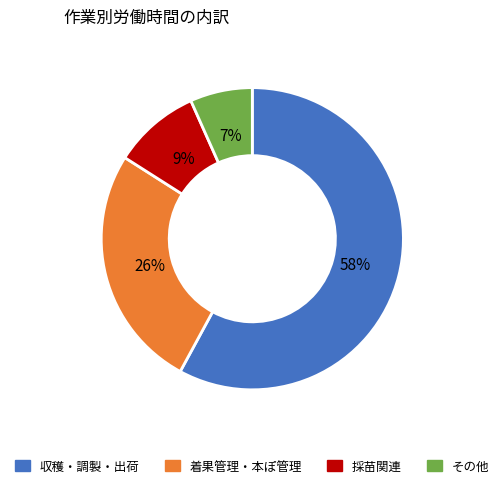

To the nearest percent, what is the average slice percentage?

25%